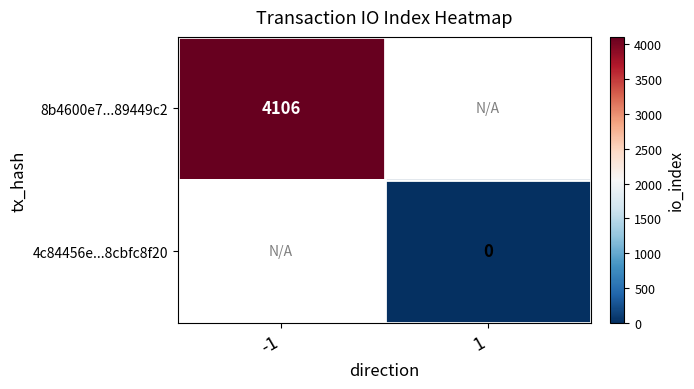

What is the greatest value displayed?

4106.0